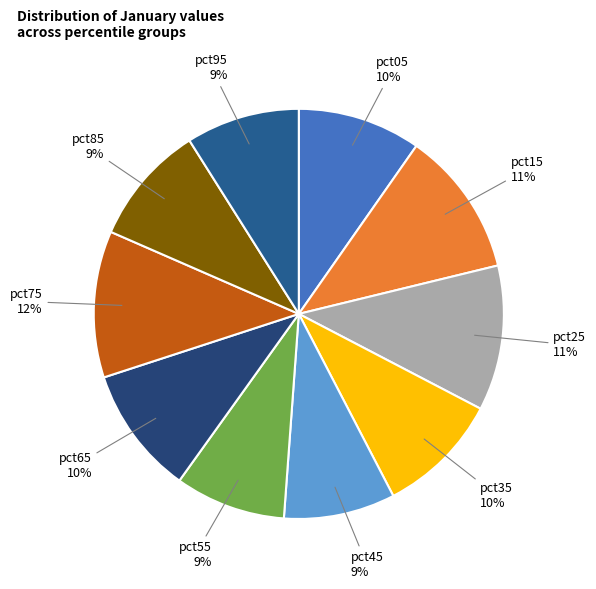

To the nearest percent, what portion does pct45 represent?

9%